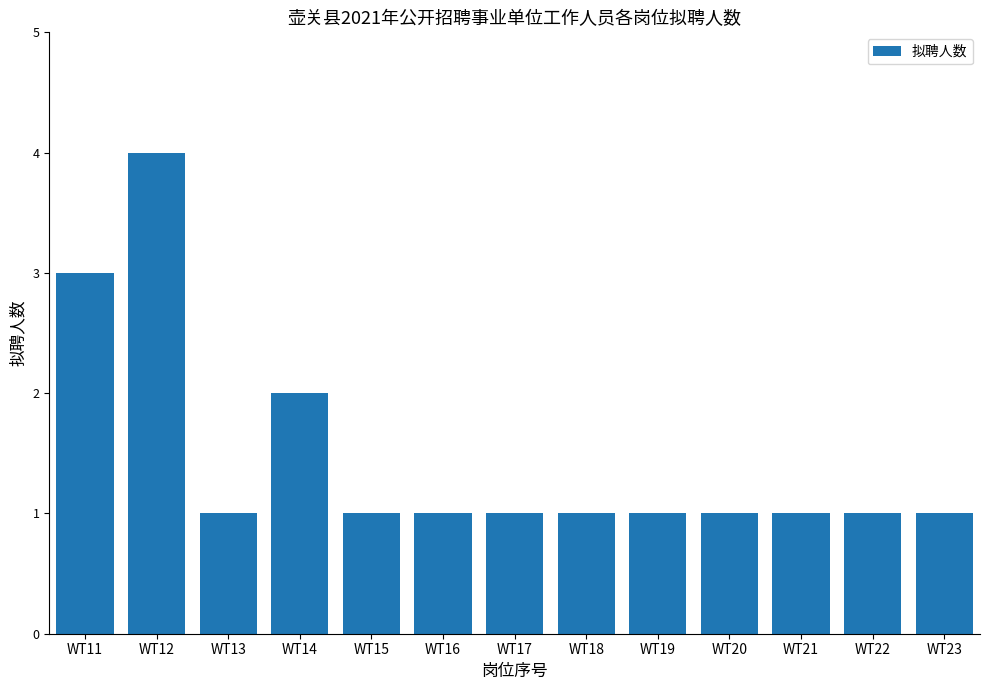

What is the sum of all values?

19